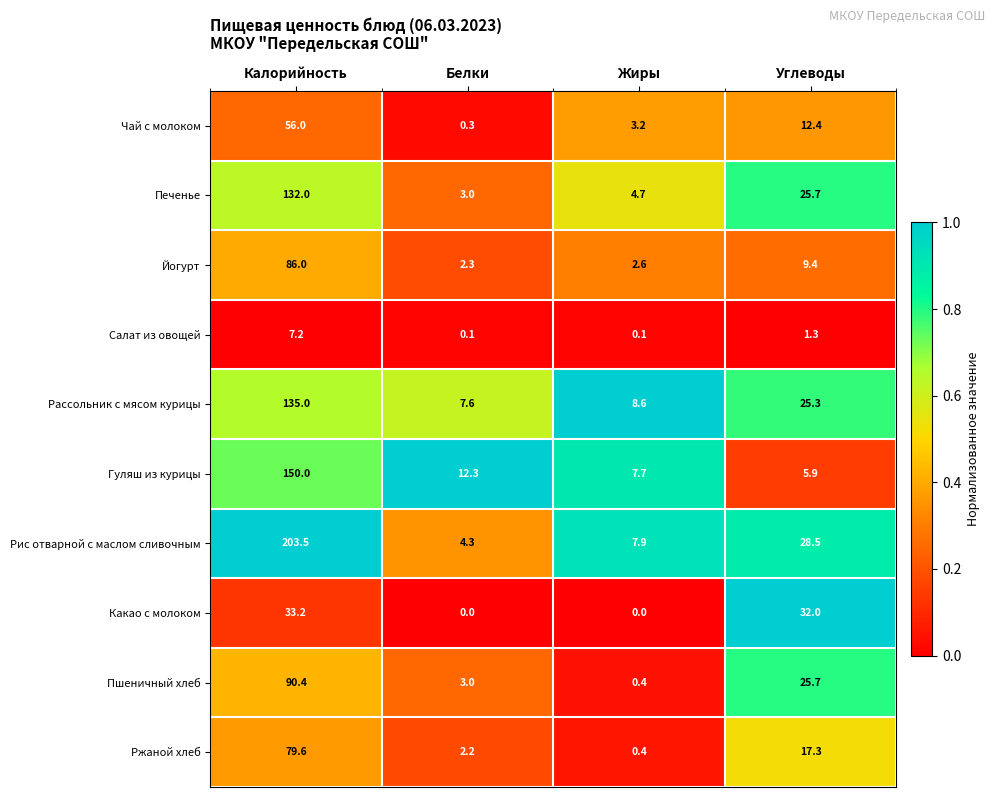

List the labels in order of Рис отварной с маслом сливочным value, smallest first.

Белки, Жиры, Углеводы, Калорийность